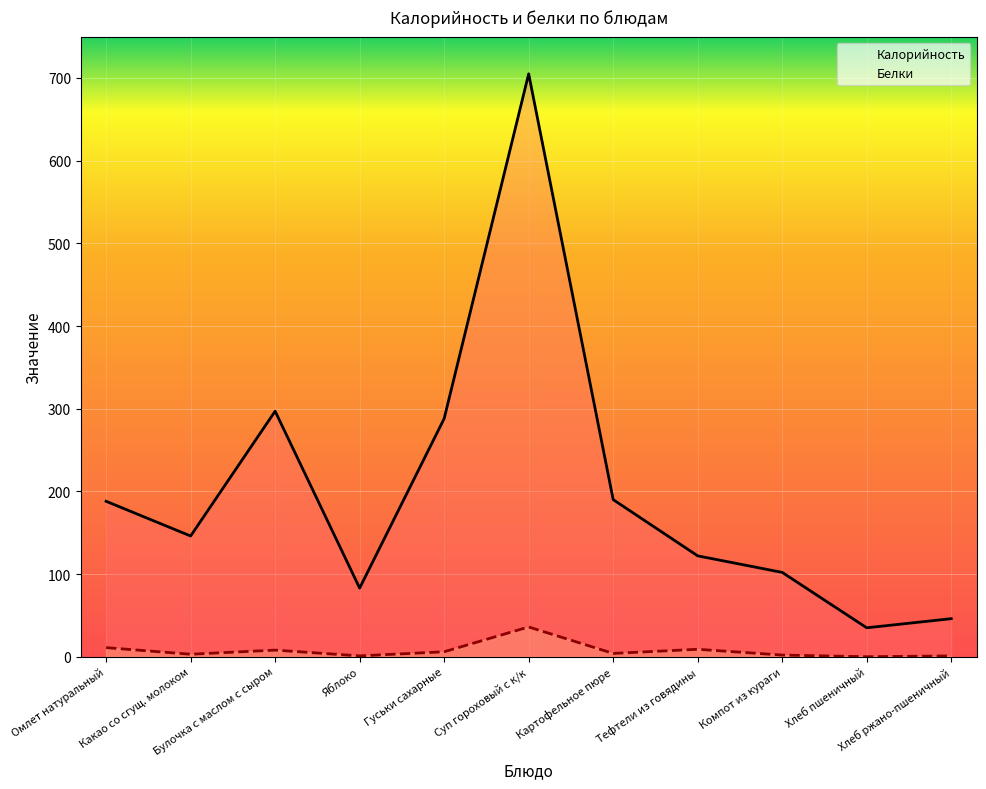

What value does the Калорийность series have at Гуськи сахарные?

288